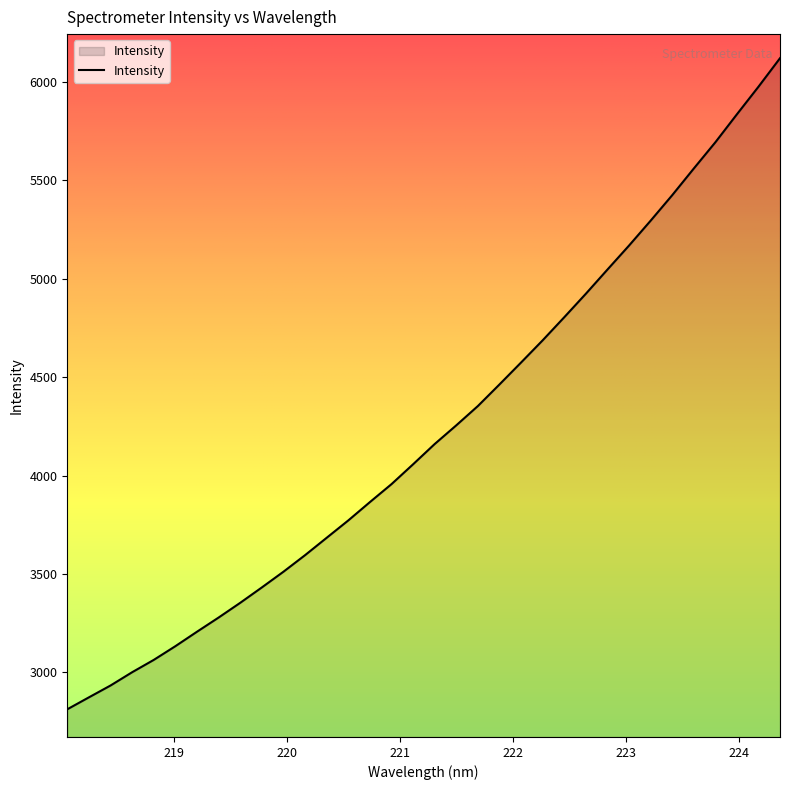

Does the chart display data point markers on the line(s)?

No